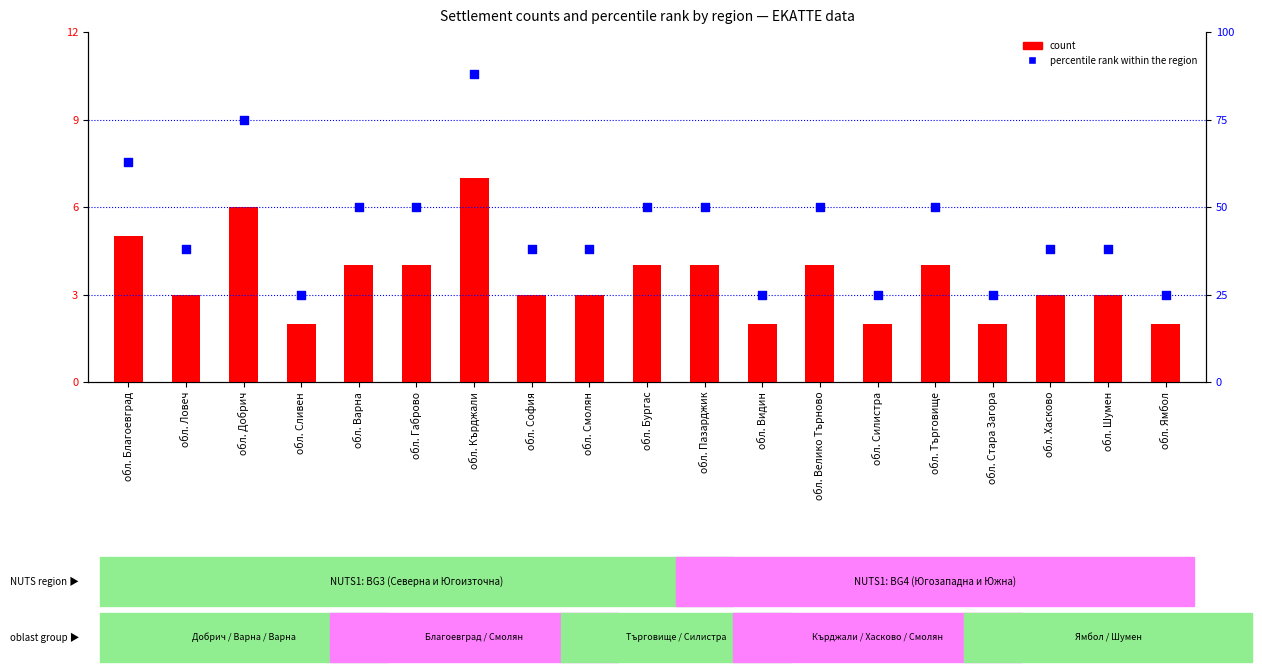

What are all the series names shown in the legend?

count, percentile rank within the region